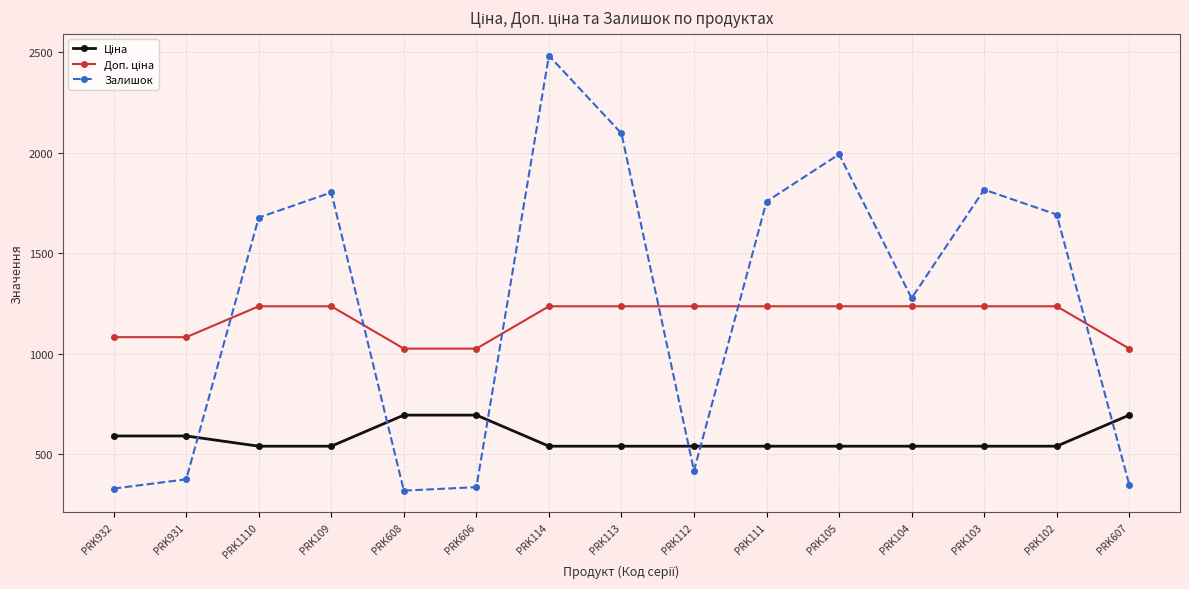

At which label is Залишок closest to 1400?

PRK104